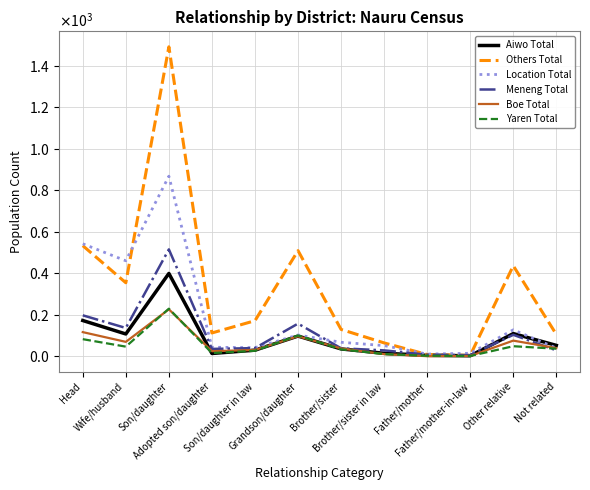

What is the sum of the Yaren Total values at Son/daughter and Brother/sister in law?

239